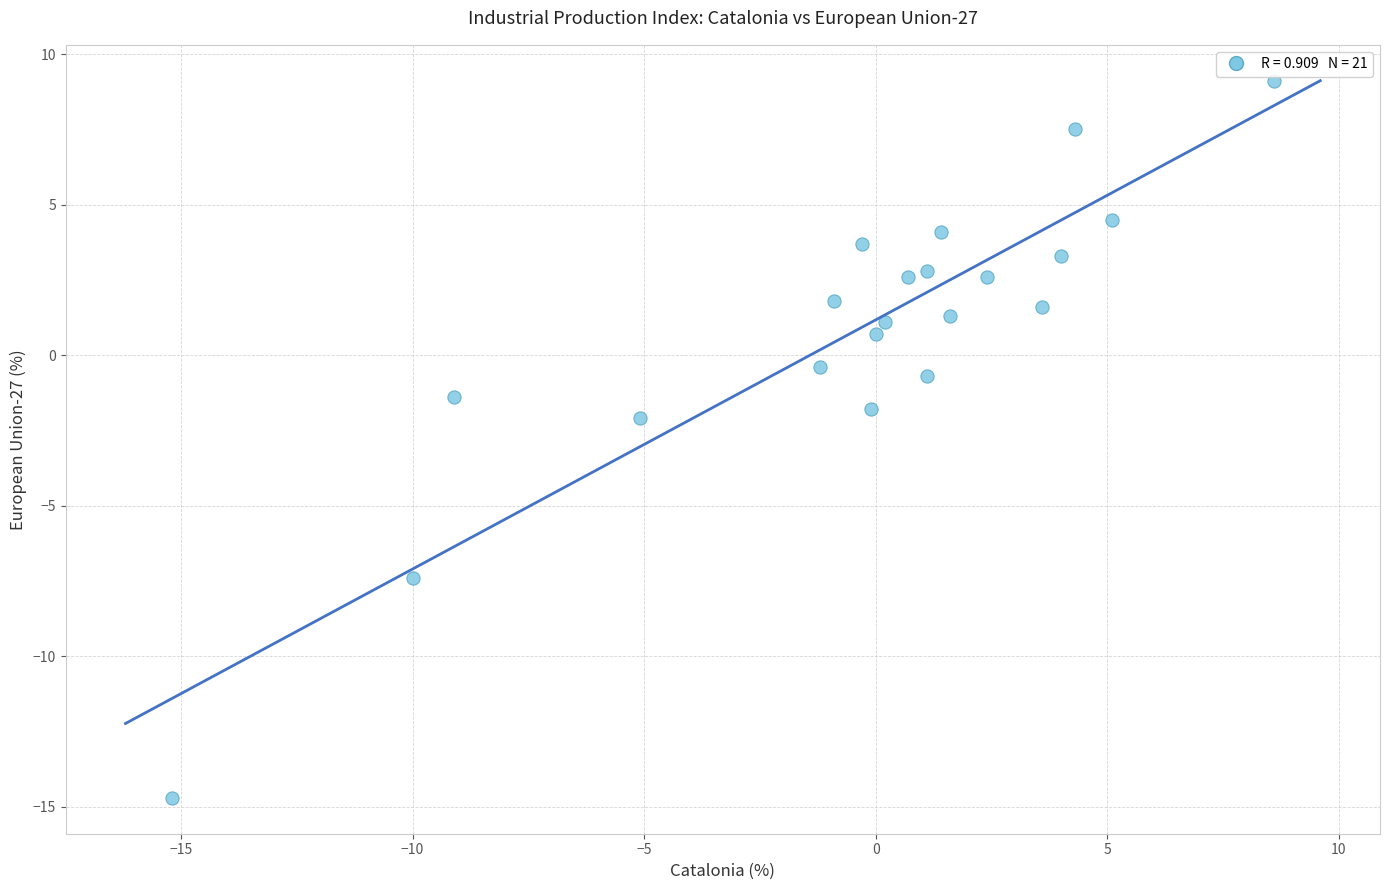

What is the range of X values (max minus min)?

23.8